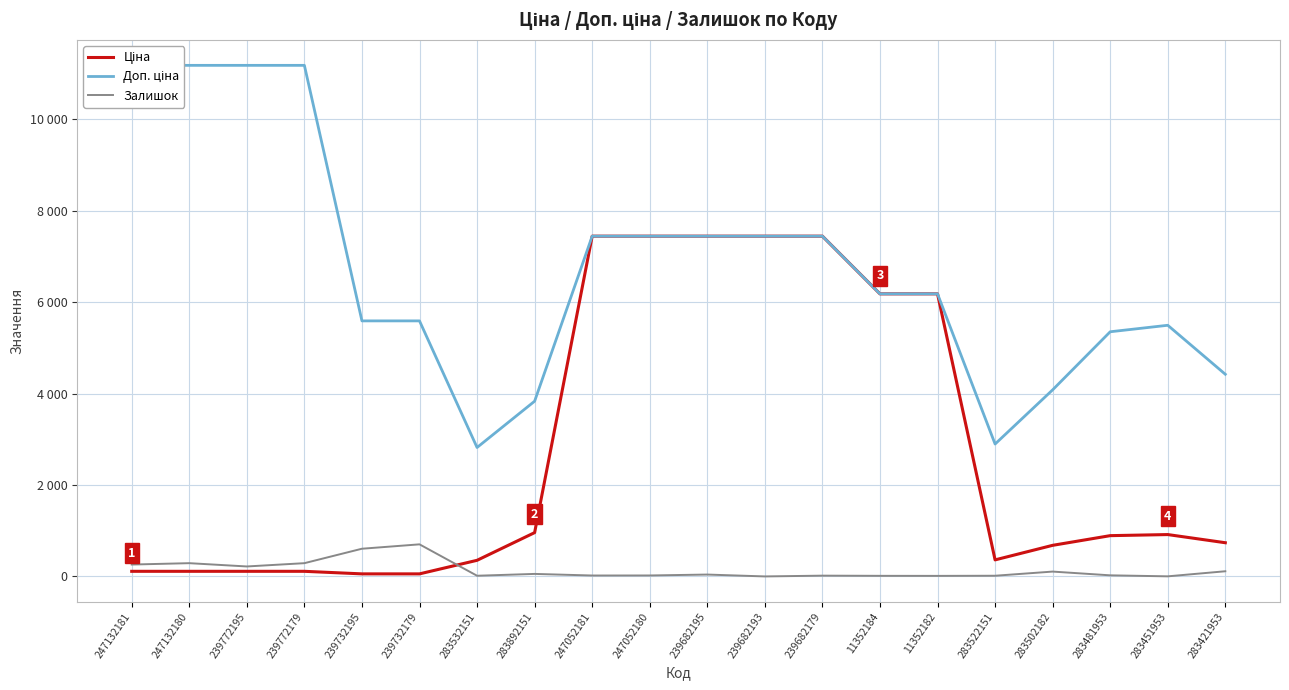

At which category does Залишок reach its first local peak?

247132180